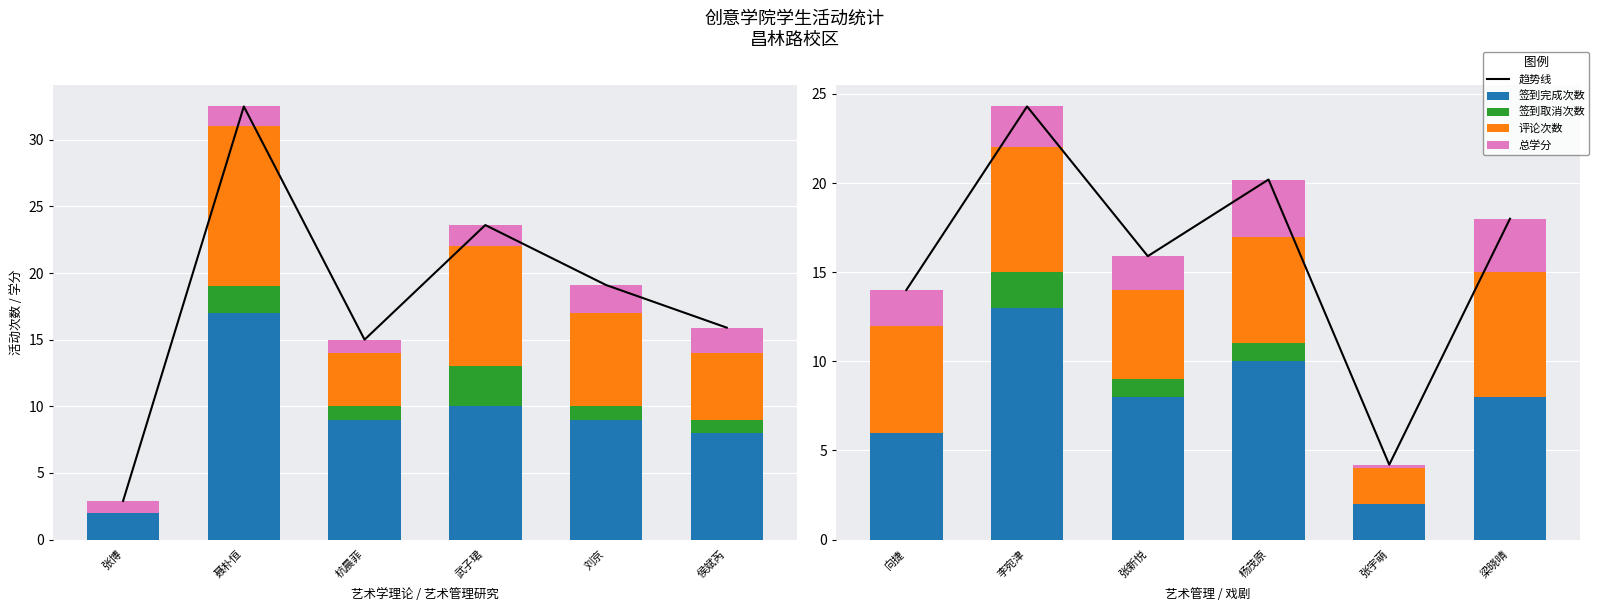

How many distinct data groups are displayed?

5